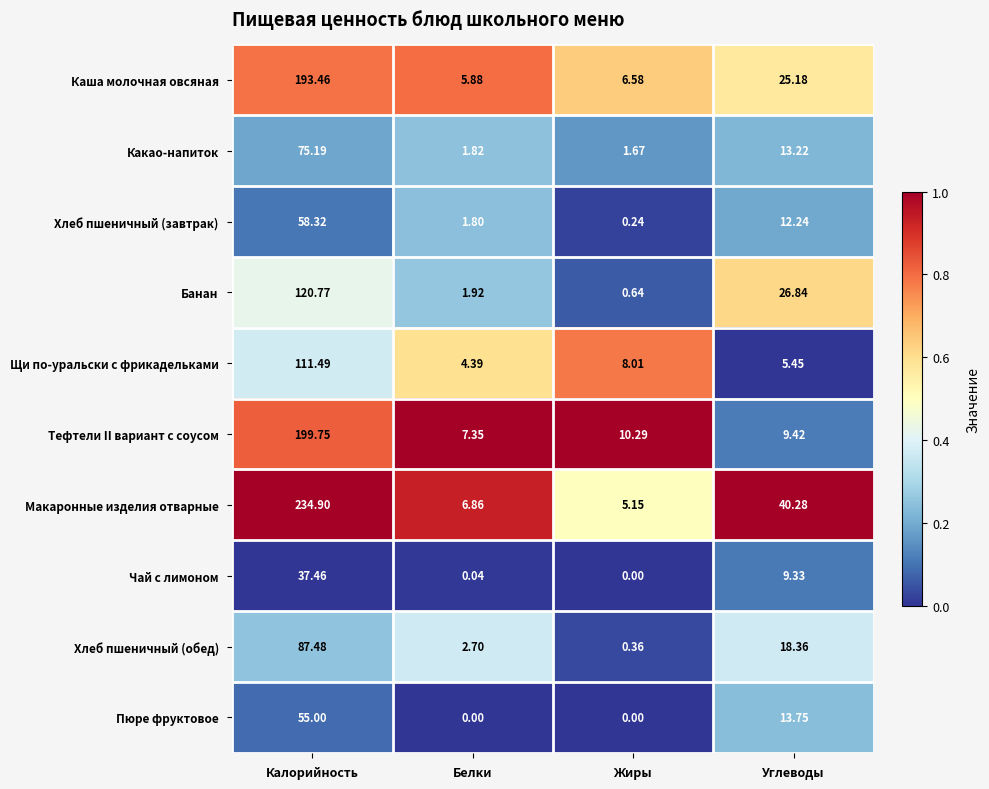

Count the number of categories in the chart.

4